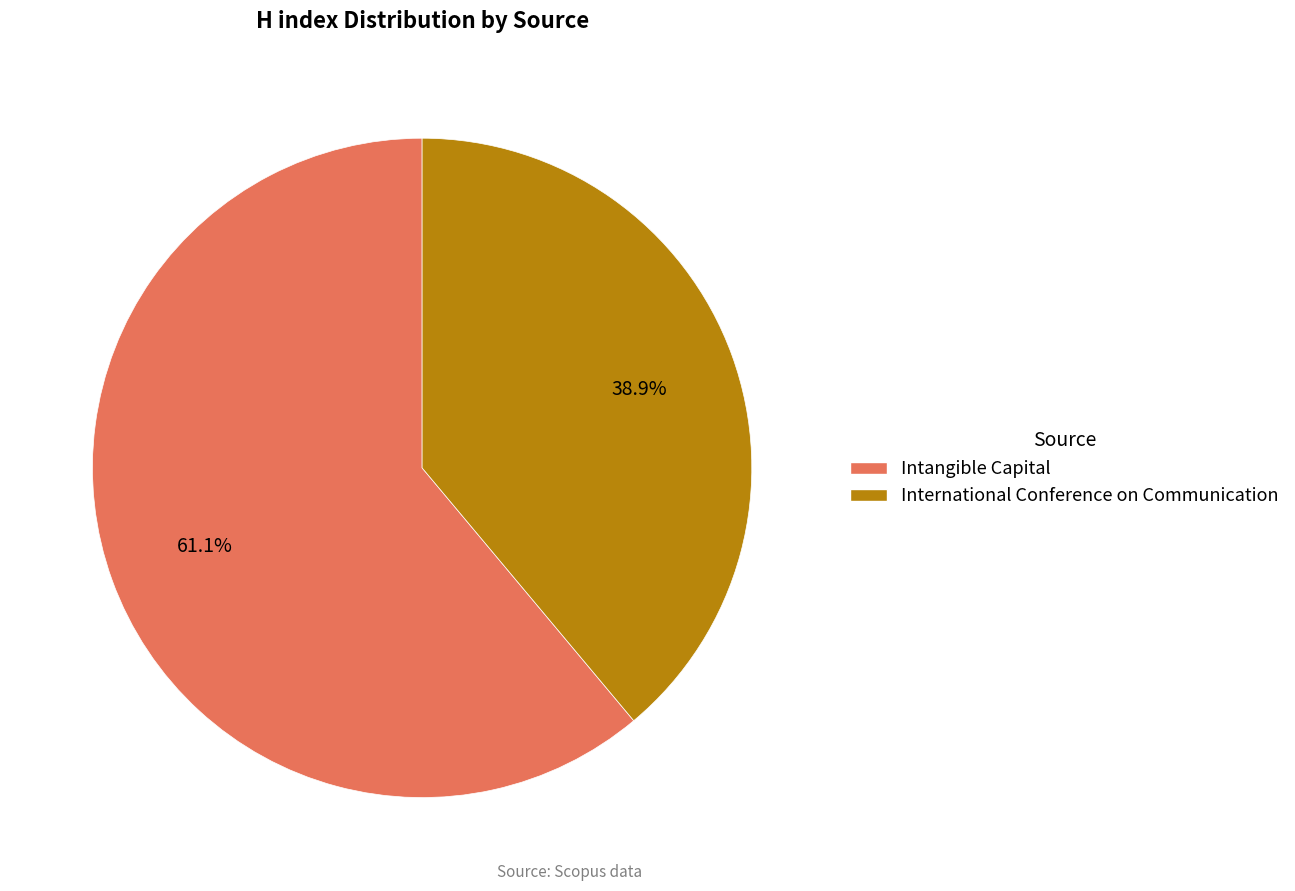

The Intangible Capital slice represents 61% of the pie. True or false?

True